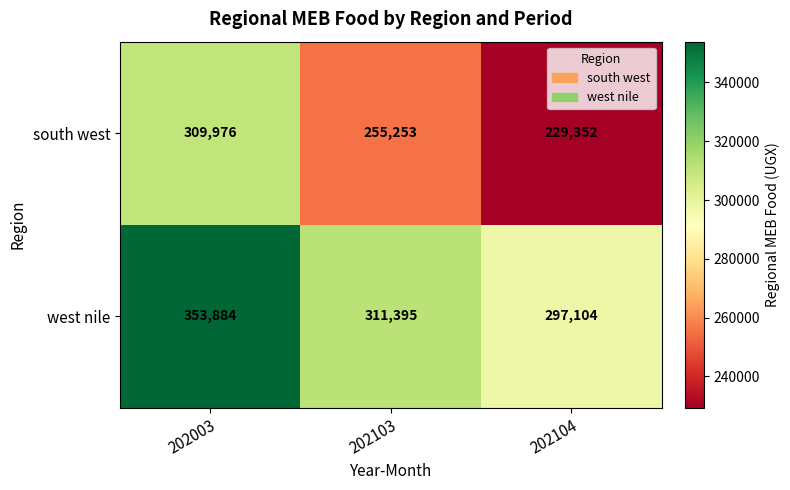

Rank the series at 202104 from lowest to highest value.

south west, west nile